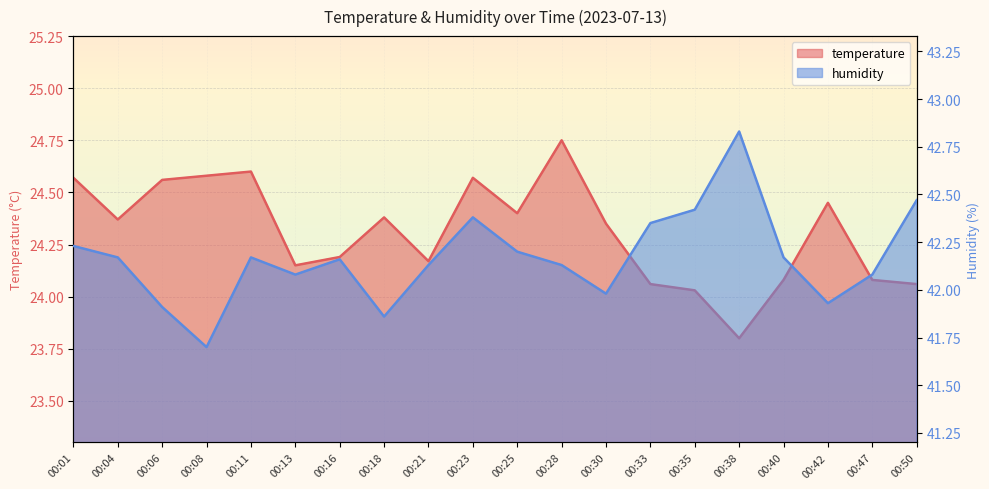

What is the value of the humidity point at the 20th from the left?

42.5